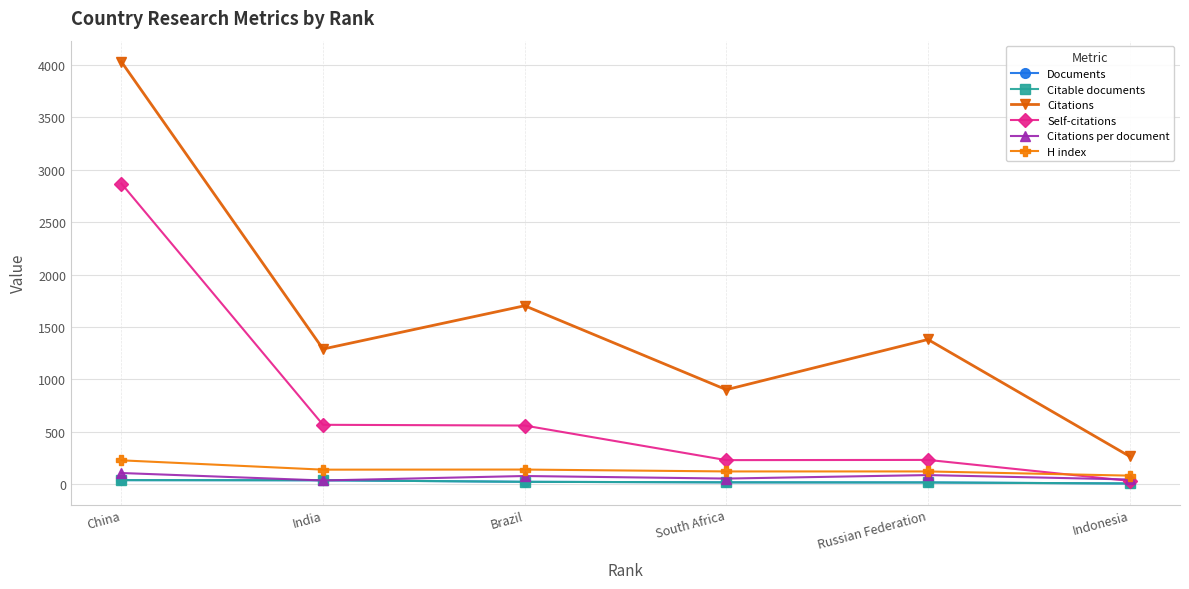

True or false: Documents has a value of 36.2 at Brazil.

False